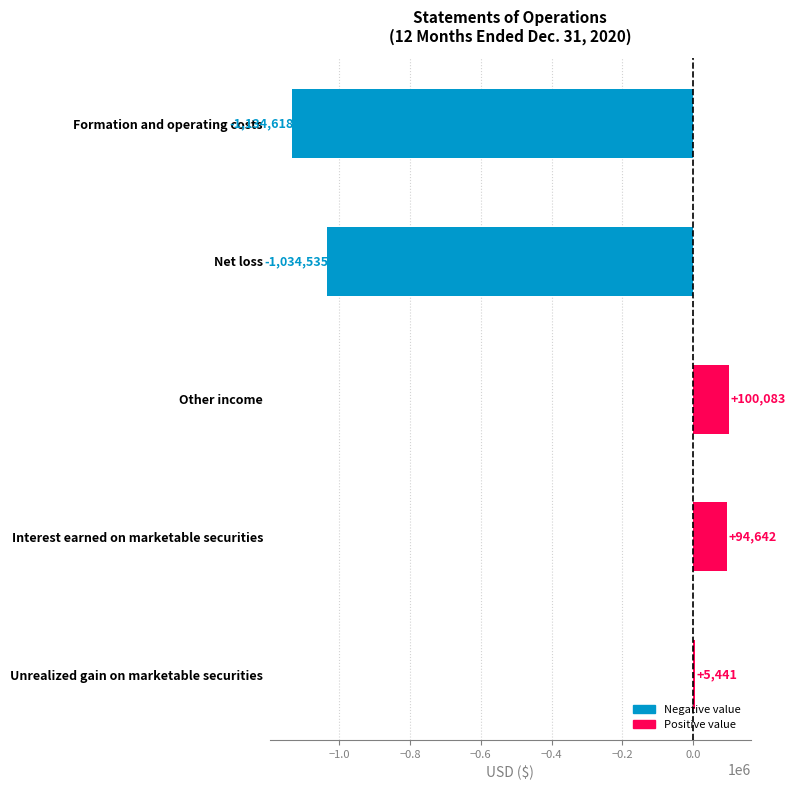

Does the chart contain any negative values?

Yes